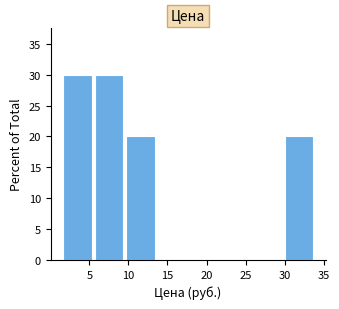

What is the height of the bar covering 1.5 to 5.5 on the x-axis? Neither the bar edges nor the heights are printed on the chart, so give them approximately, as read against the axes.

30